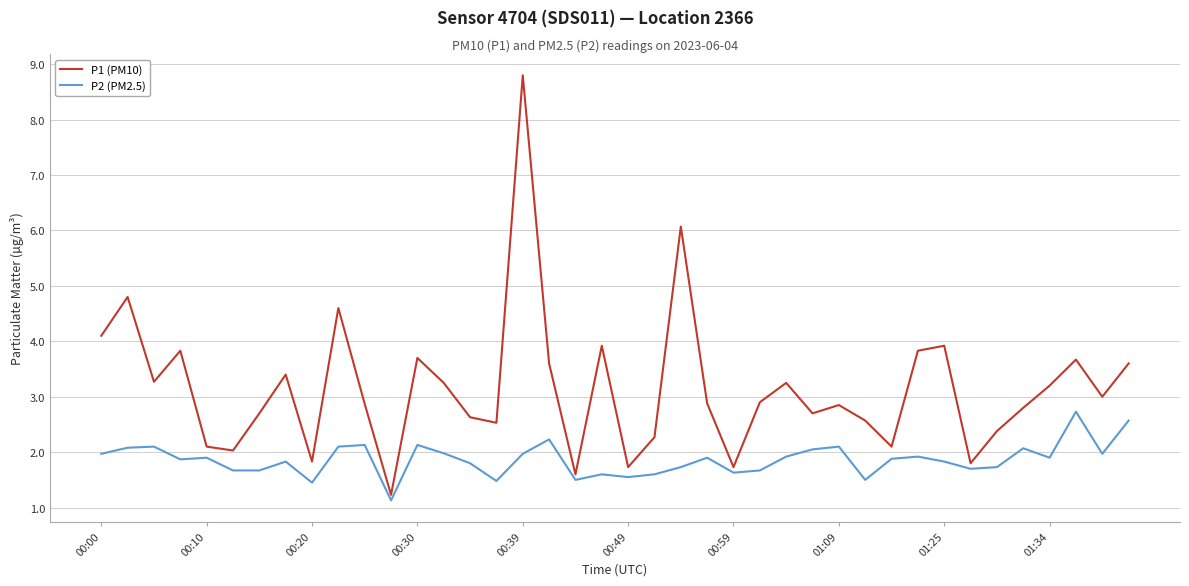

What is the difference between the maximum and minimum values in the P2 (PM2.5) series?

1.6